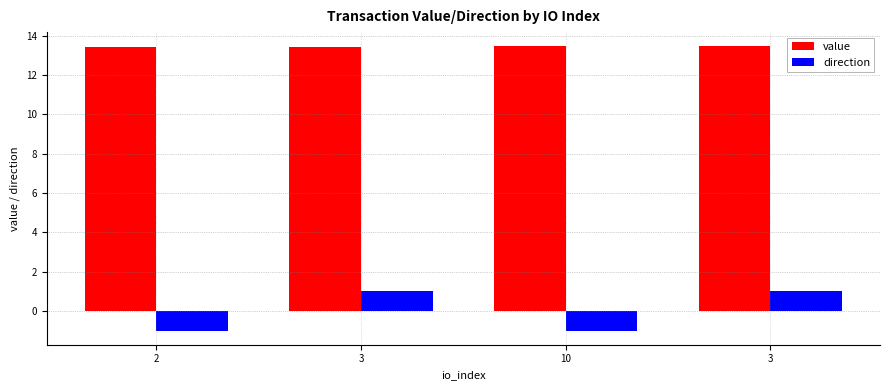

Reading right to left, list all the values displayed in this chart.

value: 13.5	13.5	13.4	13.4
direction: 1.0	-1.0	1.0	-1.0